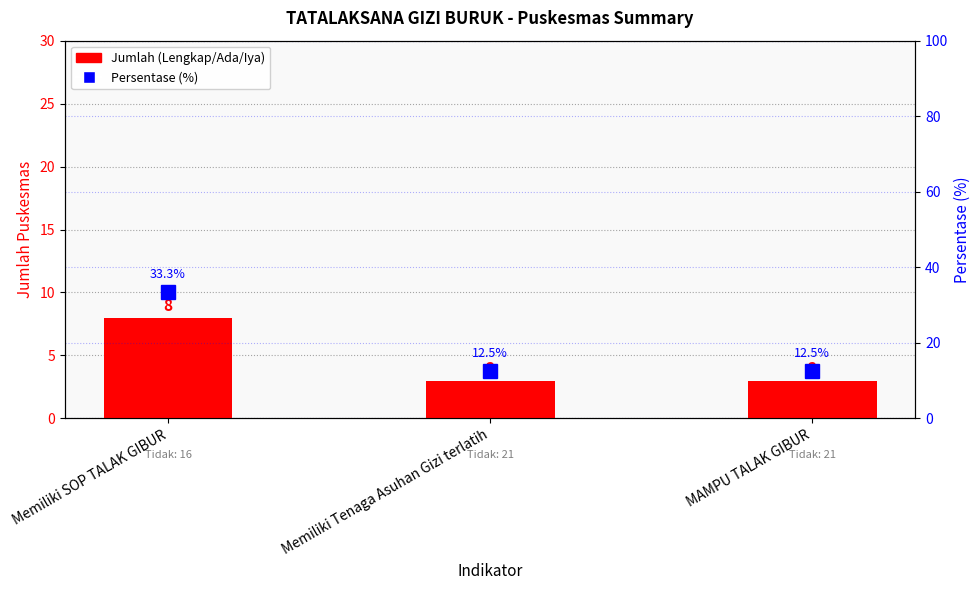

At which category does the chart reach its peak across all series?

Memiliki SOP TALAK GIBUR